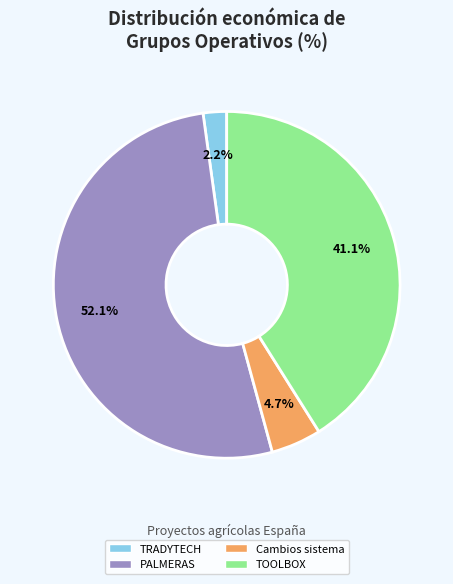

How many segments does this pie chart have?

4